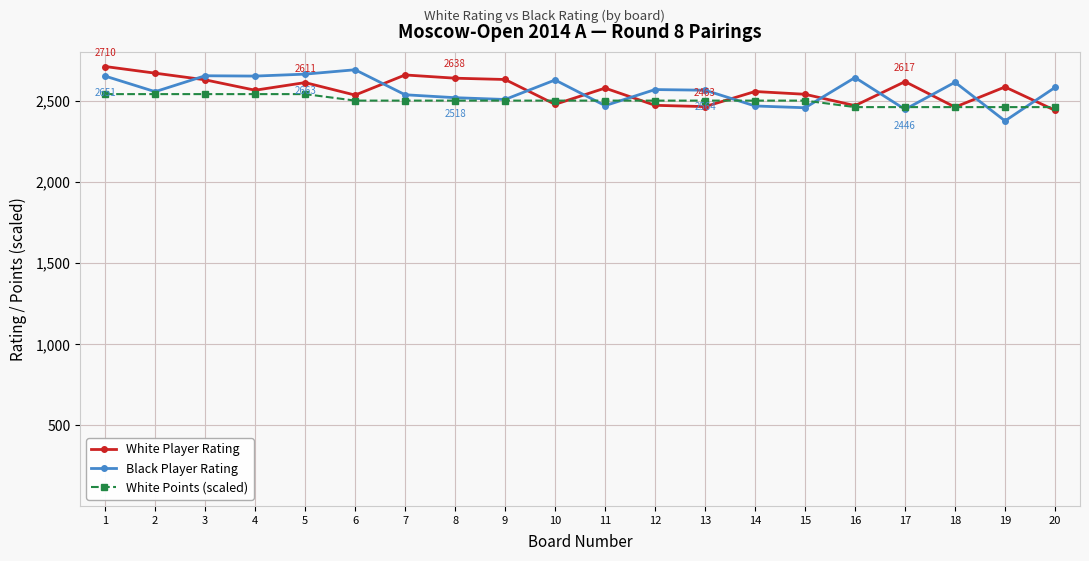

Where is the first local maximum for White Player Rating?

5